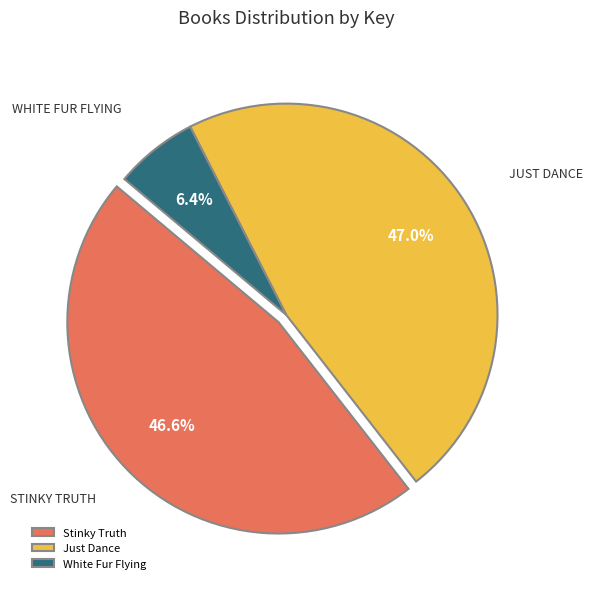

How many slices are in this pie chart?

3